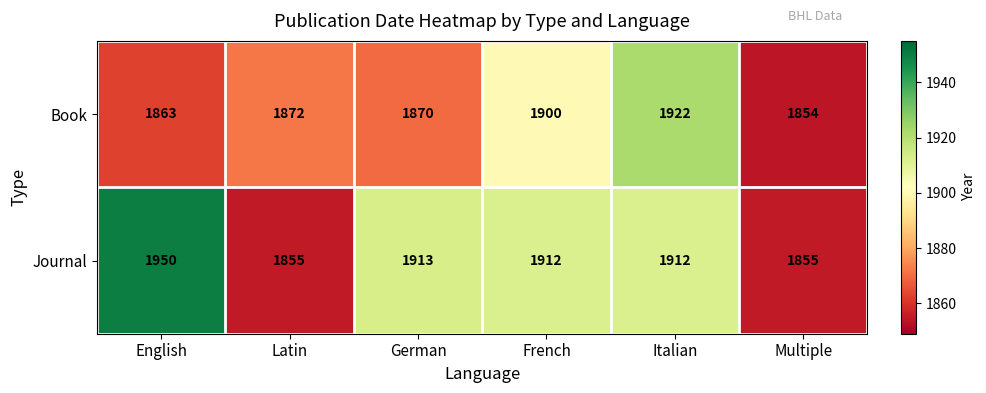

Where is Book nearest to the value 1888?

French